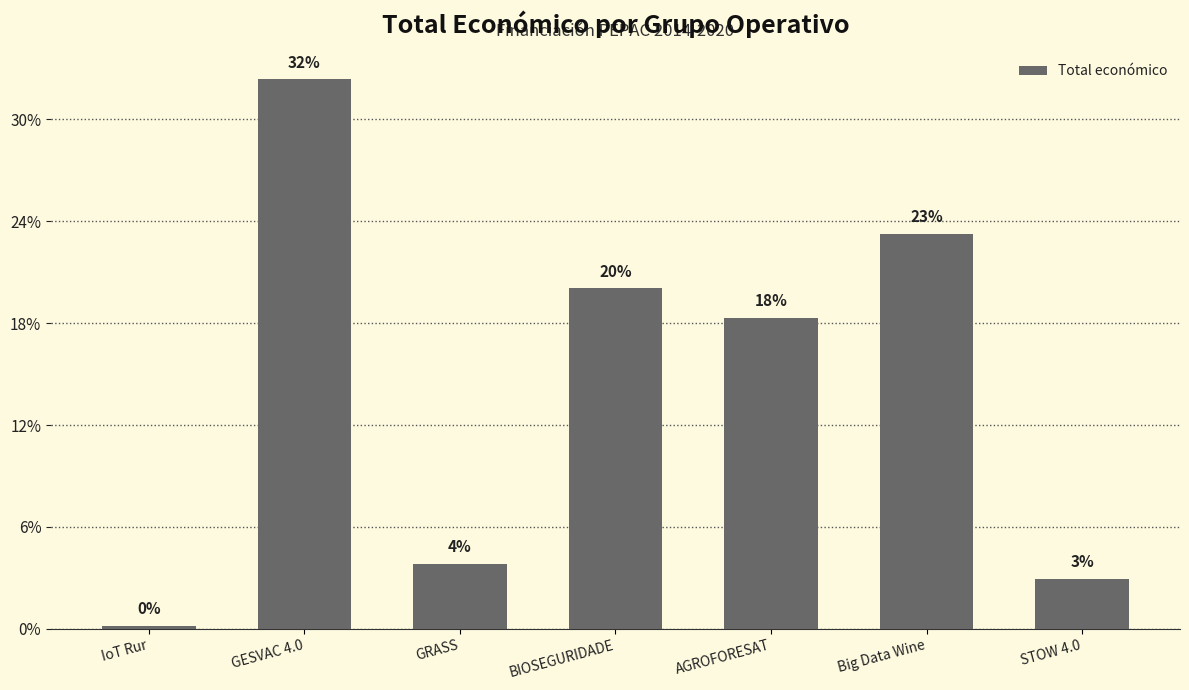

Rank the categories by value from highest to lowest.

GESVAC 4.0, Big Data Wine, BIOSEGURIDADE, AGROFORESAT, GRASS, STOW 4.0, IoT Rur